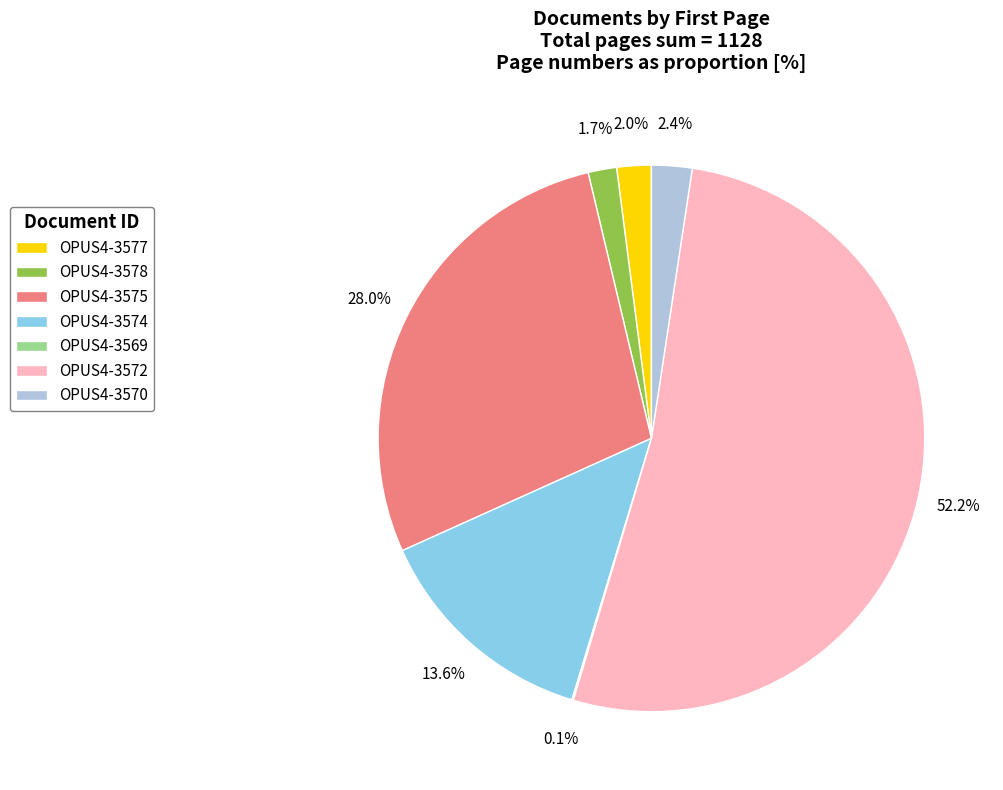

Approximately how many times larger is the value at OPUS4-3574 compared to OPUS4-3575?

0.5